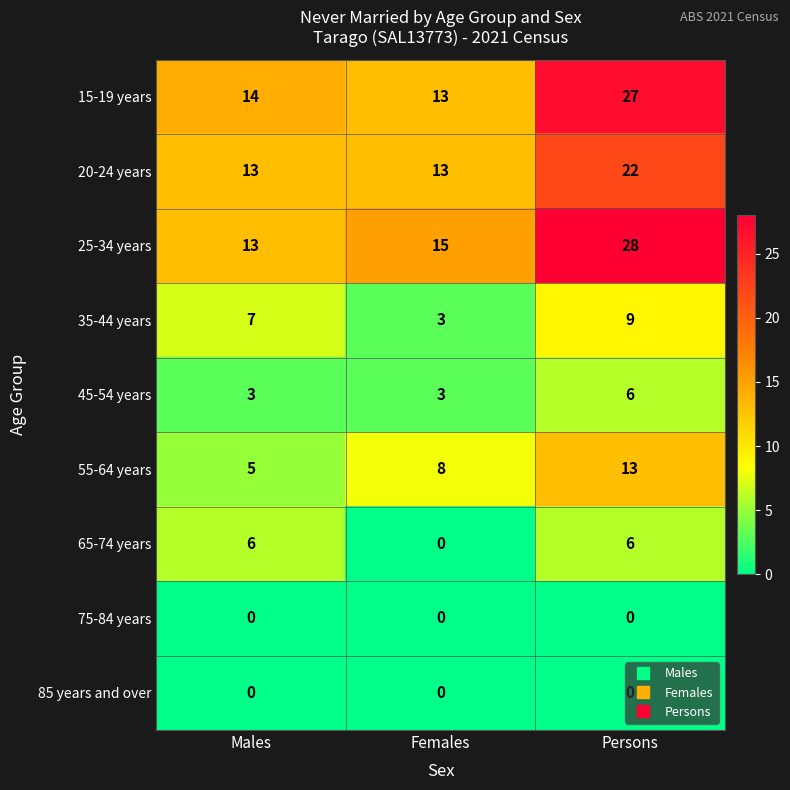

Which series has the largest total across all categories?

25-34 years